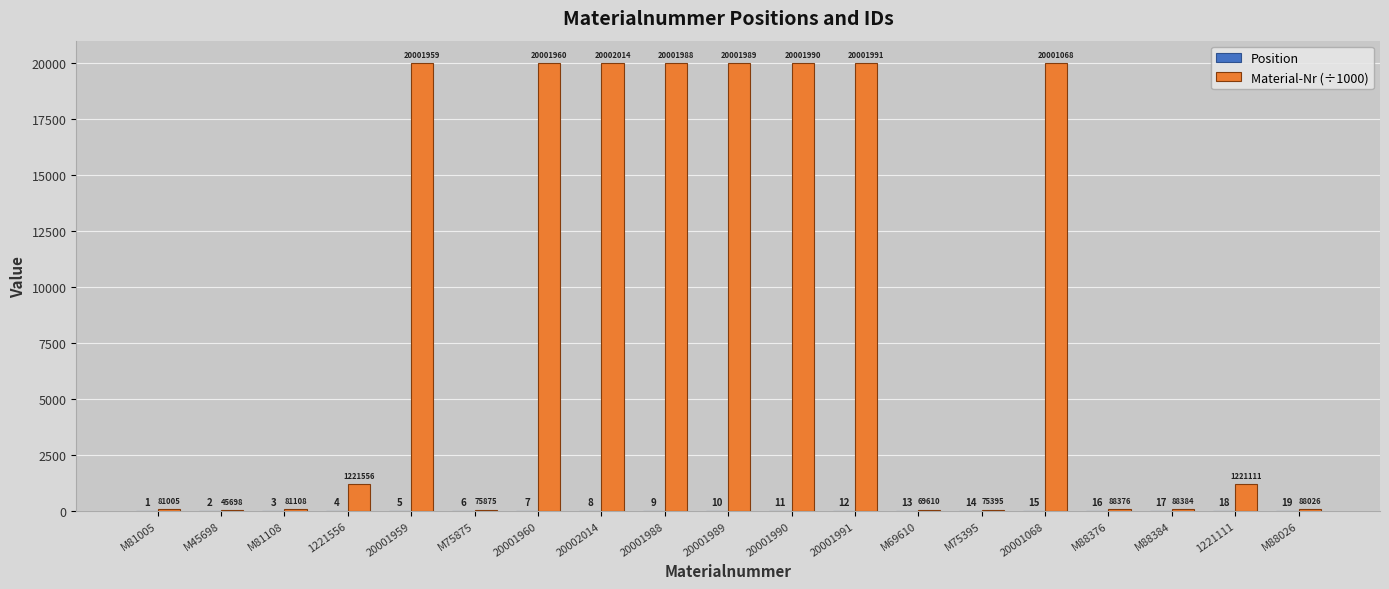

The value of Material-Nr (÷1000) at M88026 is 88.0. True or false?

True